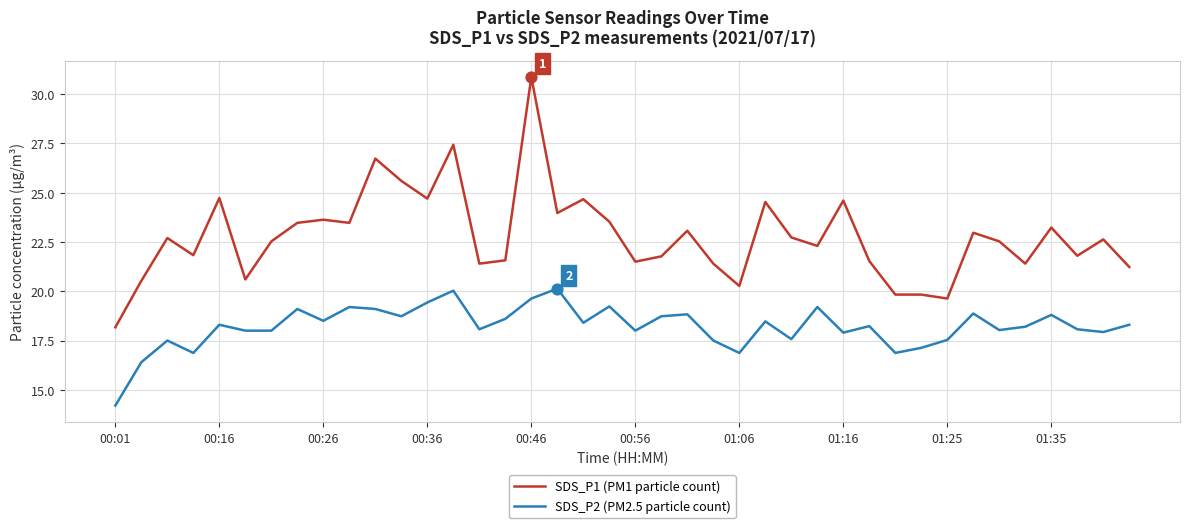

Which series has the largest total across all categories?

SDS_P1 (PM1 particle count)